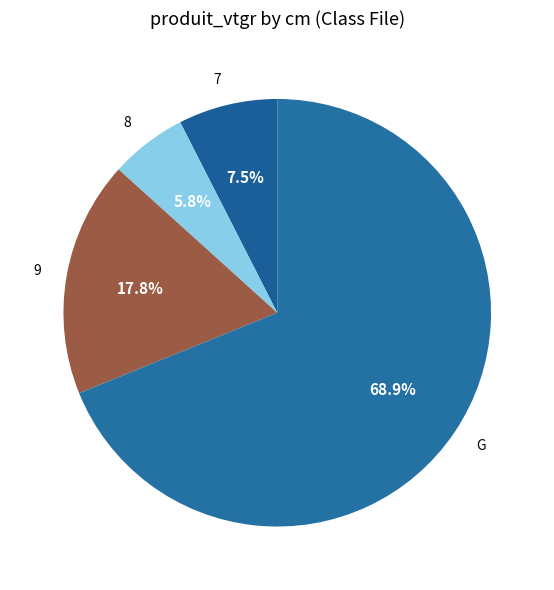

Between G and 7, which is larger?

G